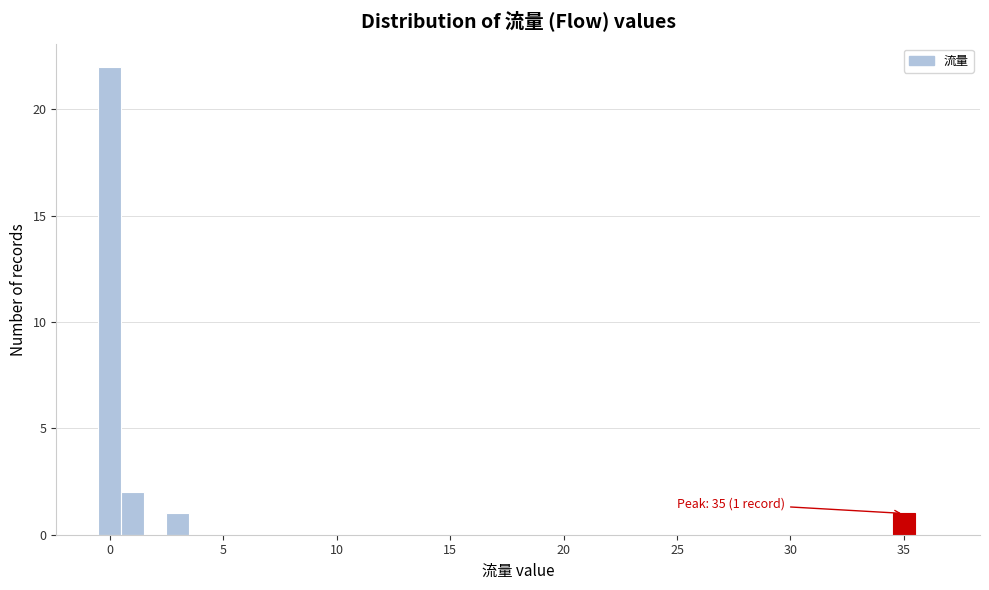

Around what value on the x-axis is the tallest bar? Give the approximate position of its centre, as read against the axis.

0.0